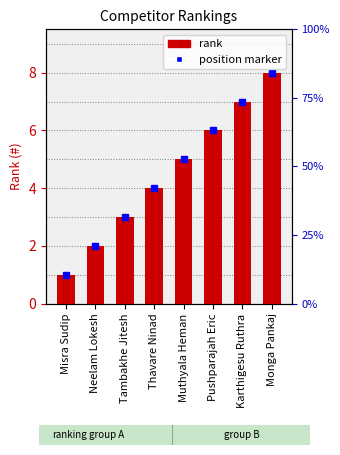

Which category has the lowest value across all series?

Misra Sudip